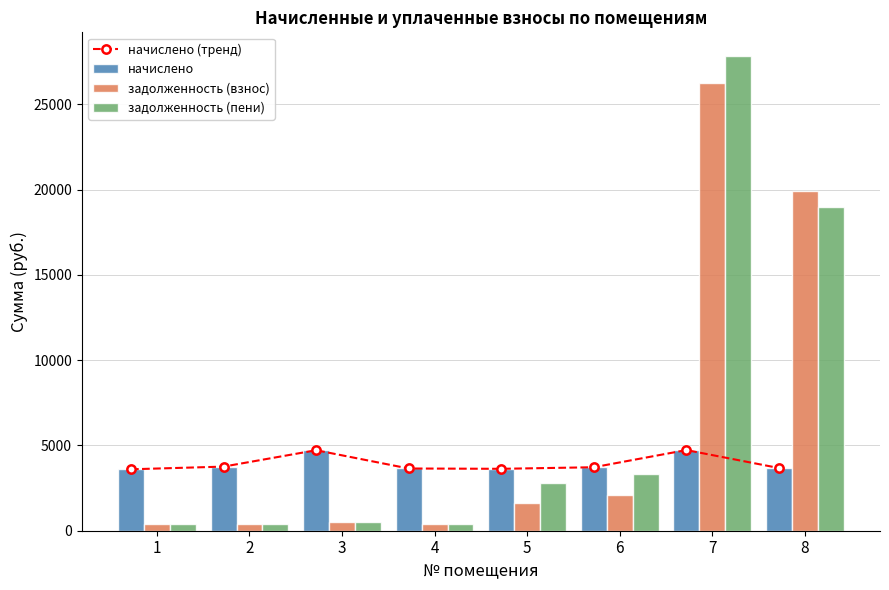

Which category has the highest value in the начислено series?

7